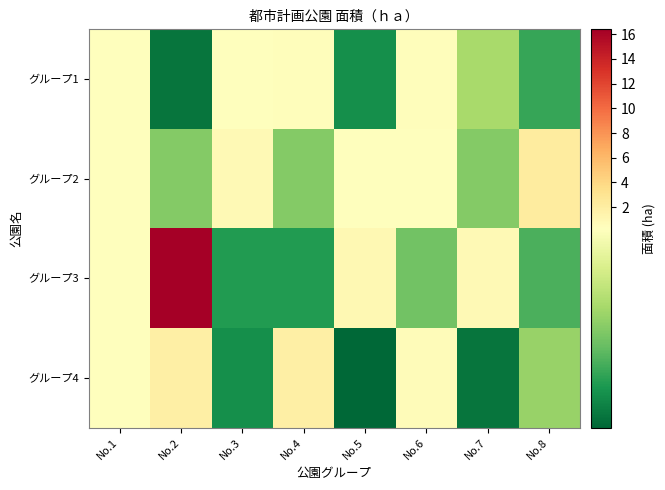

Reading right to left, what are all the values shown in this chart?

グループ1: No.8=0.1	No.7=0.2	No.6=0.5	No.5=0.1	No.4=0.4	No.3=0.3	No.2=0.1	No.1=0.3
グループ2: No.8=2.2	No.7=0.2	No.6=0.3	No.5=0.3	No.4=0.2	No.3=0.9	No.2=0.2	No.1=0.3
グループ3: No.8=0.1	No.7=0.9	No.6=0.2	No.5=1.0	No.4=0.1	No.3=0.1	No.2=16.4	No.1=0.3
グループ4: No.8=0.2	No.7=0.1	No.6=0.6	No.5=0.1	No.4=1.9	No.3=0.1	No.2=1.8	No.1=0.3